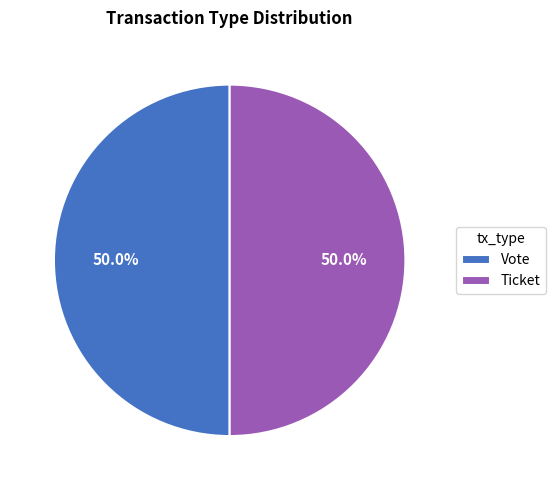

How much of the chart is everything except Vote?

50.0%